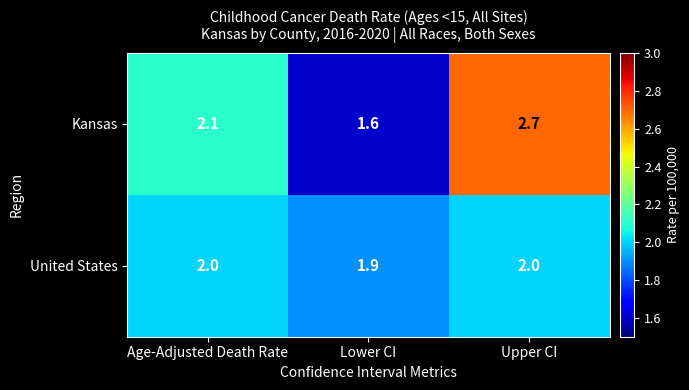

True or false: United States has a value of 2.0 at Age-Adjusted Death Rate.

True